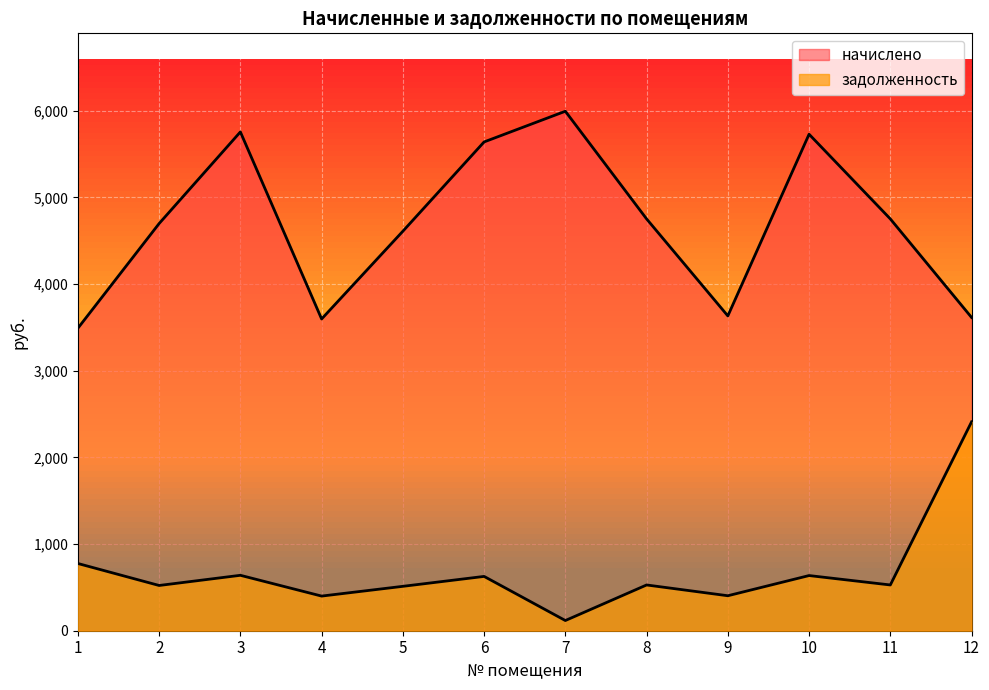

What is the greatest value displayed?

5994.8